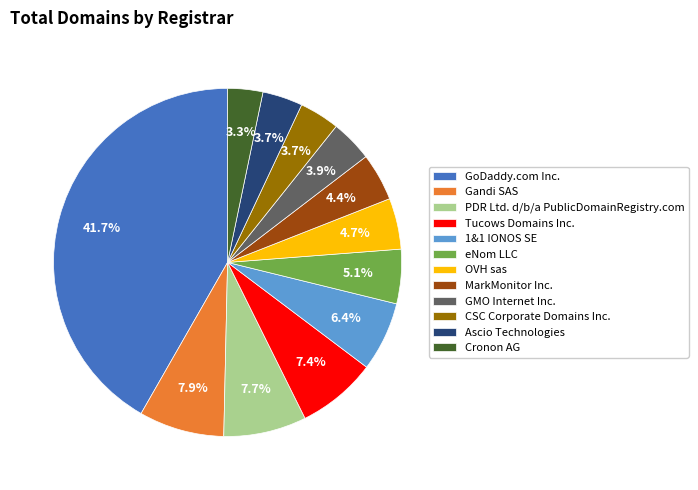

Is there any slice that represents more than half of the pie?

No